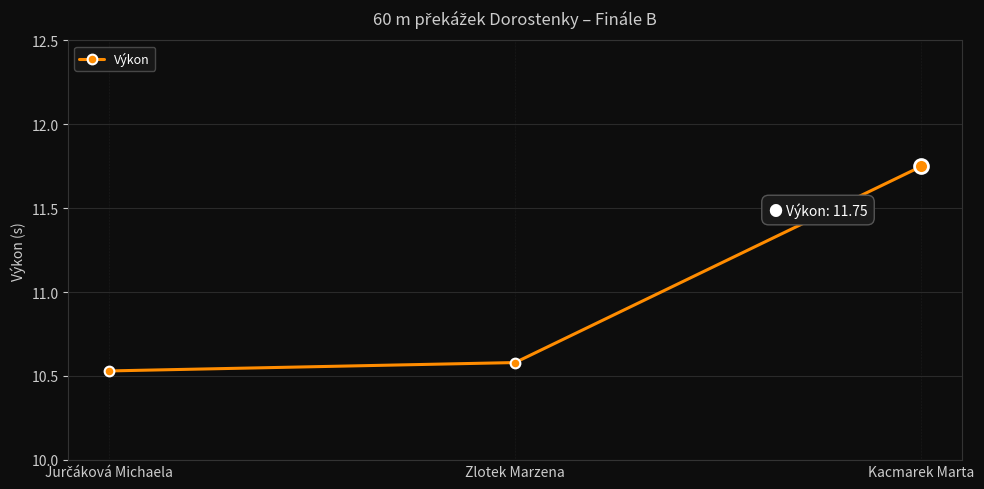

Between Kacmarek Marta and Zlotek Marzena, which is larger?

Kacmarek Marta